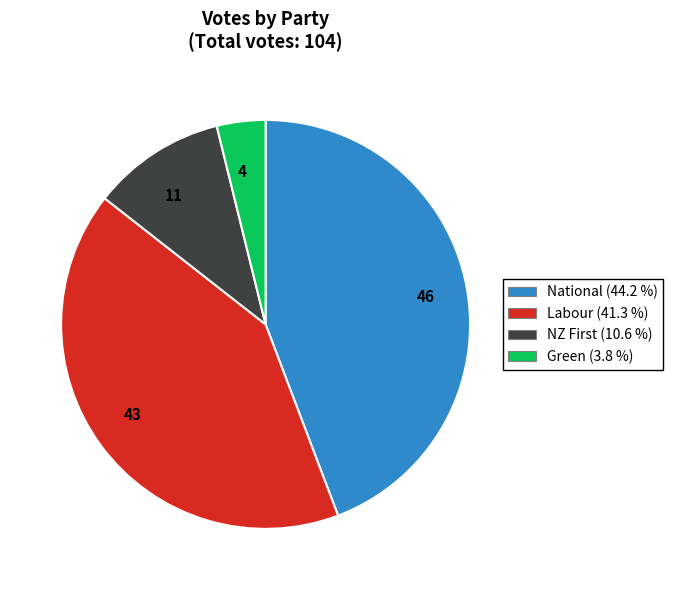

What is the largest slice in the pie chart?

National